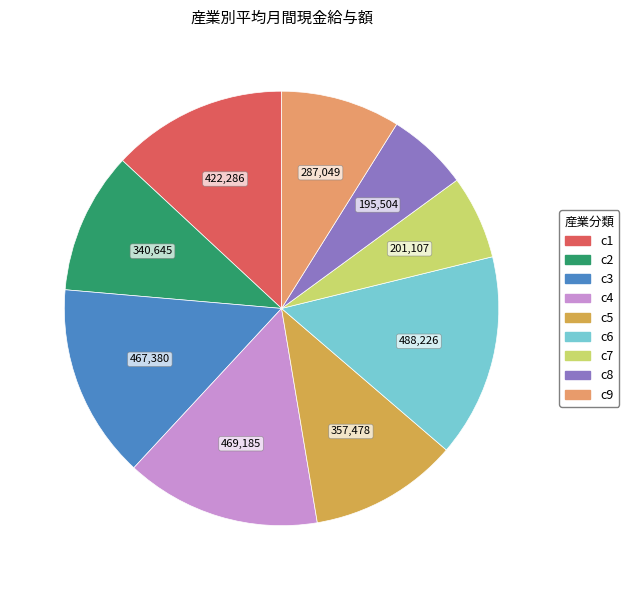

Combined, do c6 and c1 account for over 50%?

No